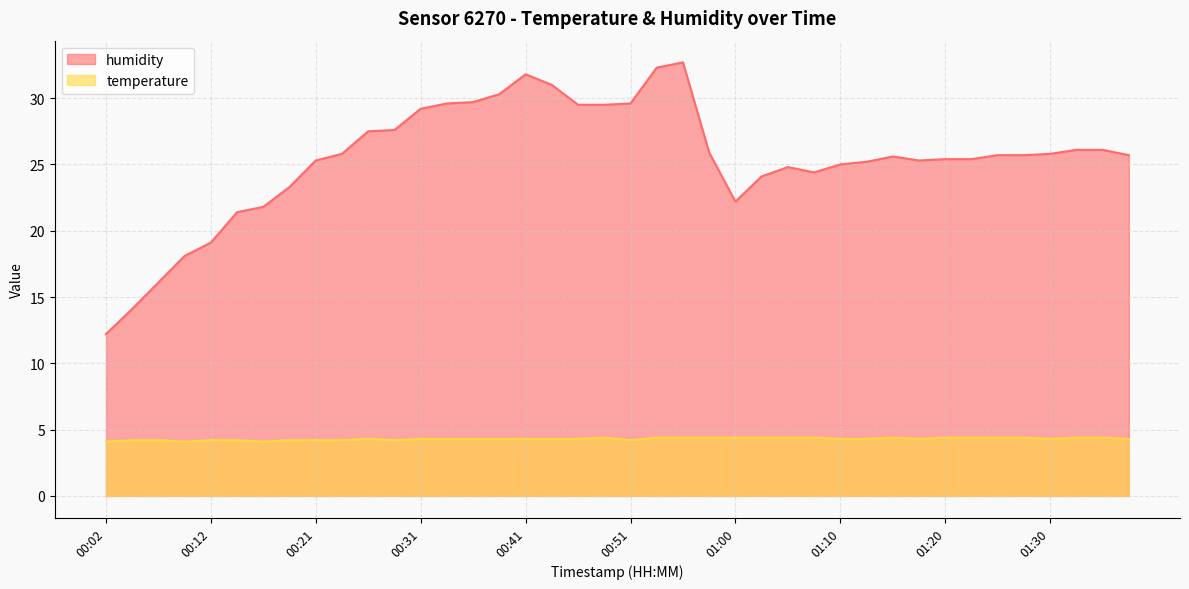

How many lines are shown in the chart?

2